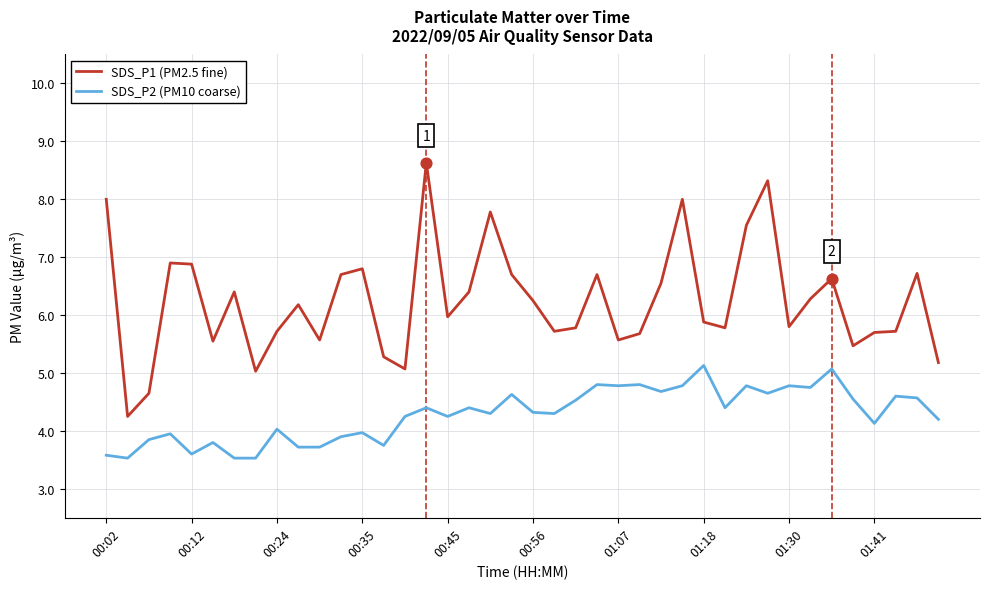

What are all the series names shown in the legend?

SDS_P1 (PM2.5 fine), SDS_P2 (PM10 coarse)